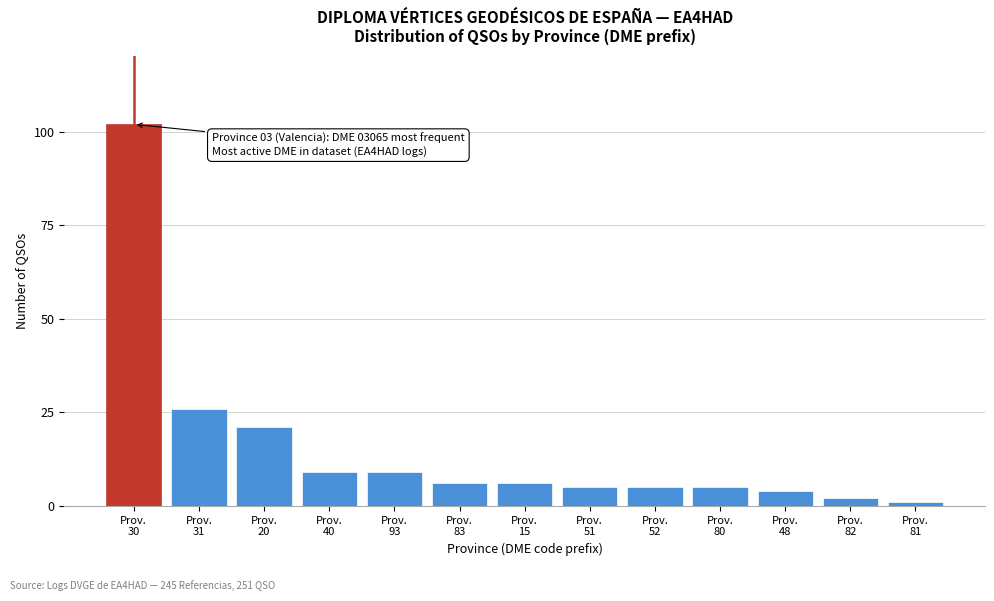

Reading right to left, list all the values displayed in this chart.

1	2	4	5	5	5	6	6	9	9	21	26	102